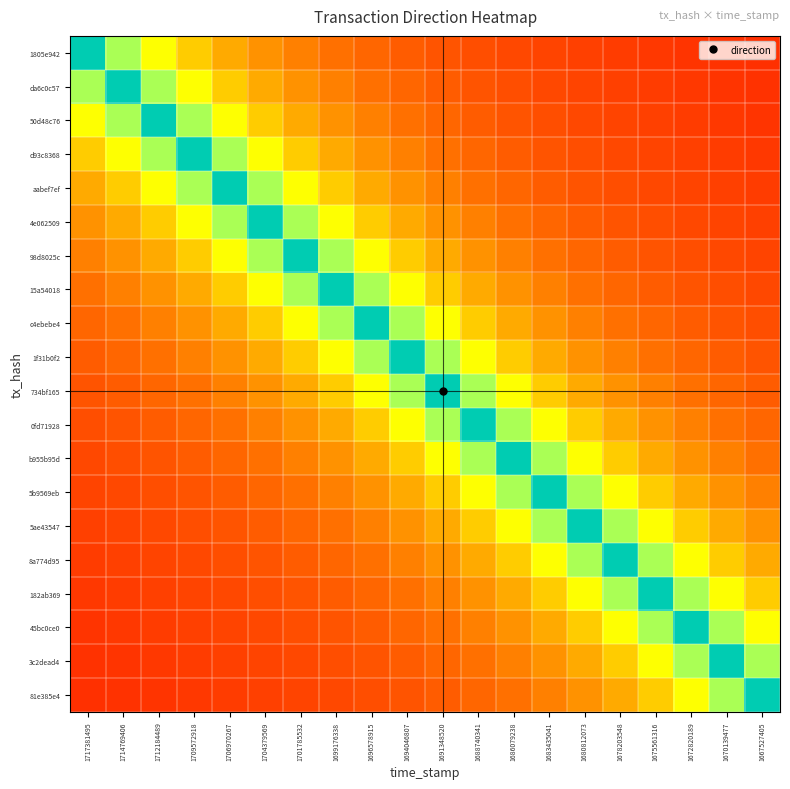

Which has a higher value, 1667527405 or 1709572918?

1709572918